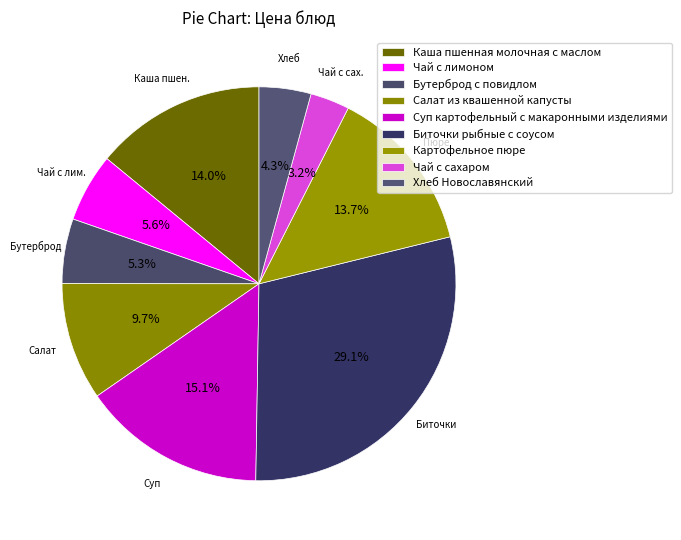

Count the number of slices in the pie.

9